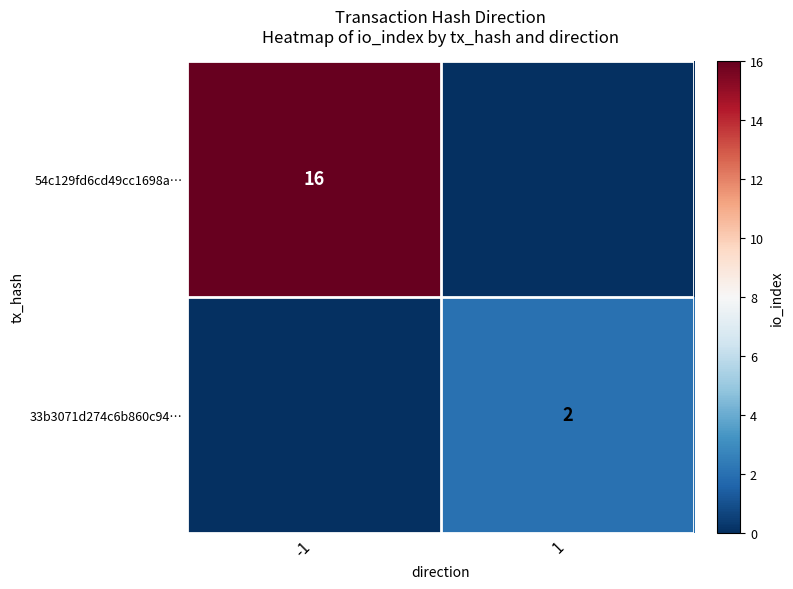

The value of 54c129fd6cd49cc1698a… at -1 is 24. True or false?

False